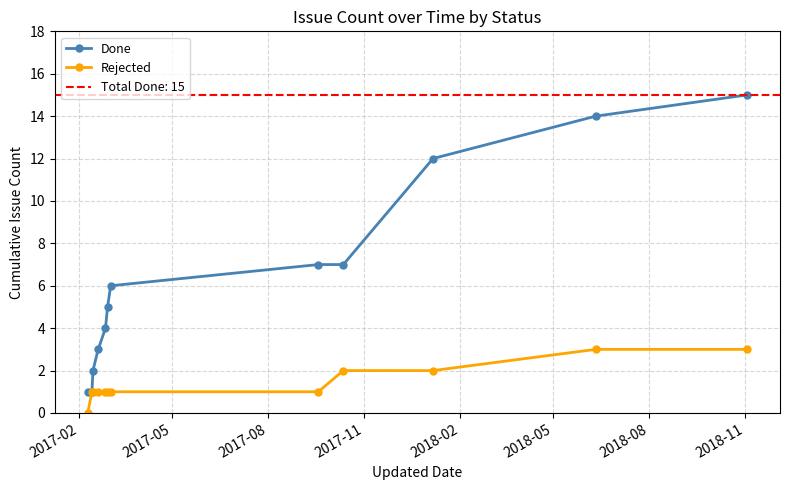

What is the difference between the second highest and minimum values in the Rejected series?

3